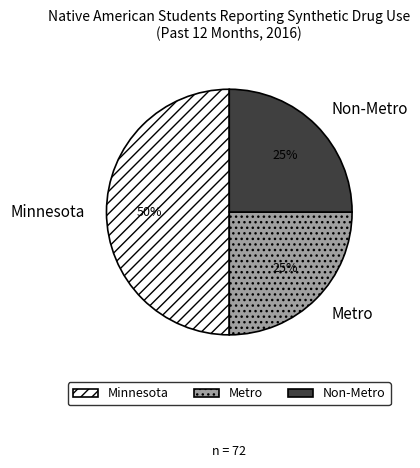

Does Non-Metro account for over 50% of the chart?

No